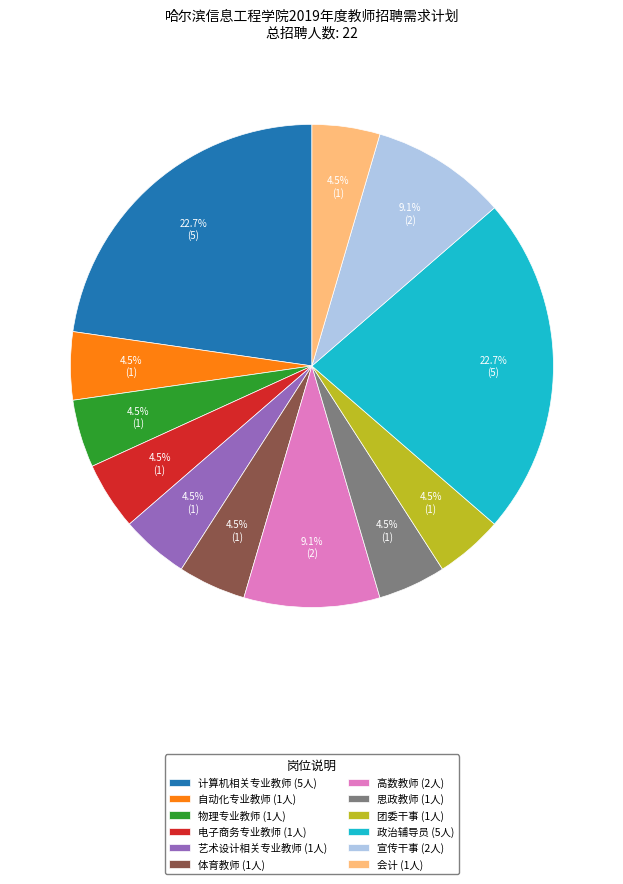

To the nearest percent, what portion does 计算机相关专业教师 represent?

23%